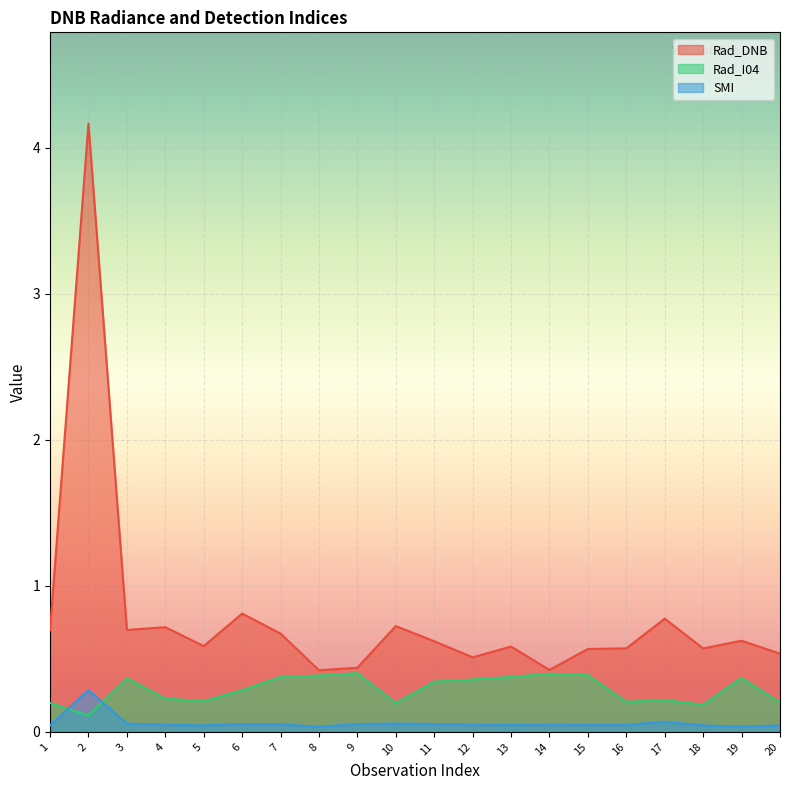

What is the maximum value shown in the chart?

4.2